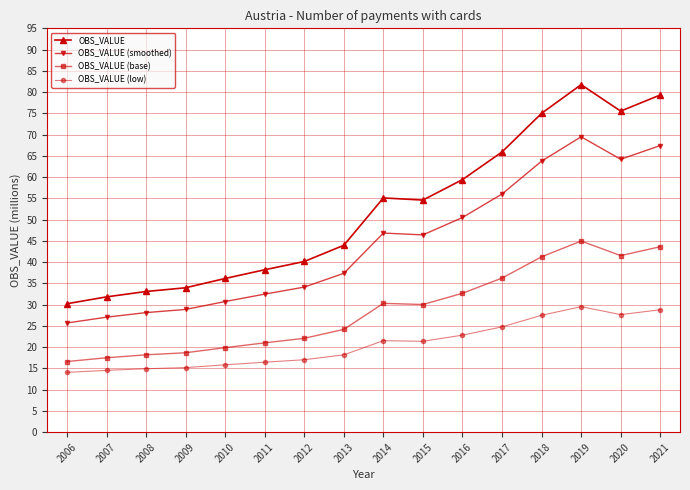

True or false: OBS_VALUE (low) has a value of 17.0 at 2012.

True